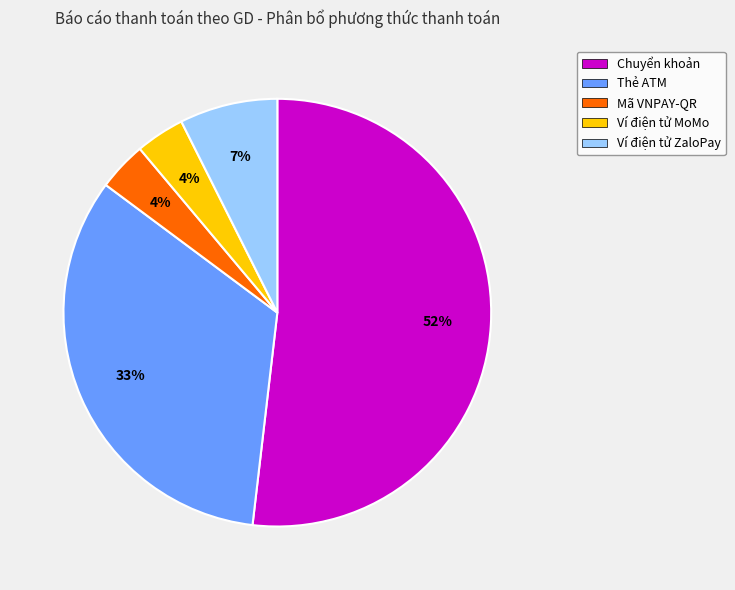

Is the sum of Mã VNPAY-QR and Ví điện tử ZaloPay greater than half?

No